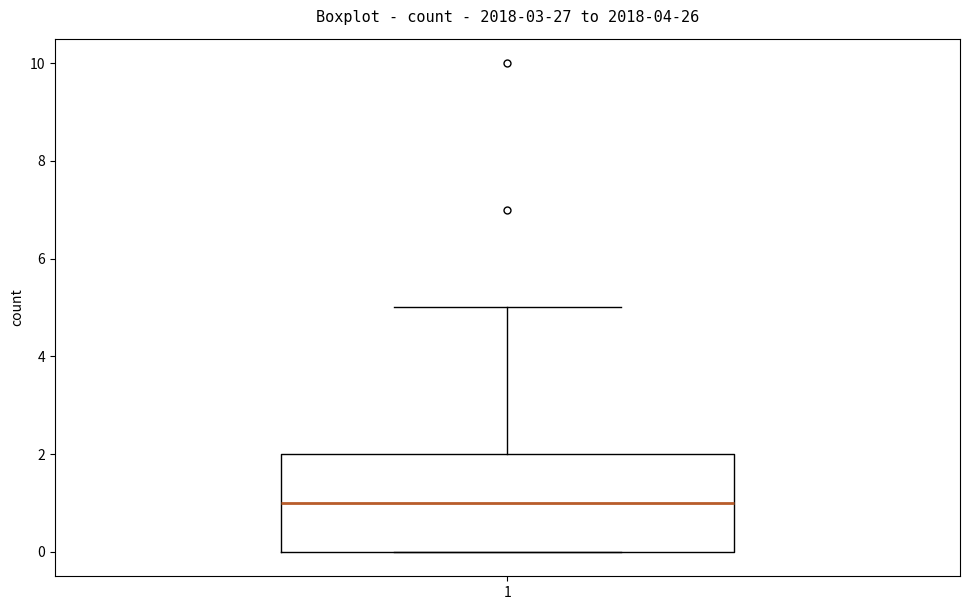

Where is the lower edge of the box at x = 1 on the y-axis? The values are not printed on the chart, so give them approximately, as read against the axis.

0